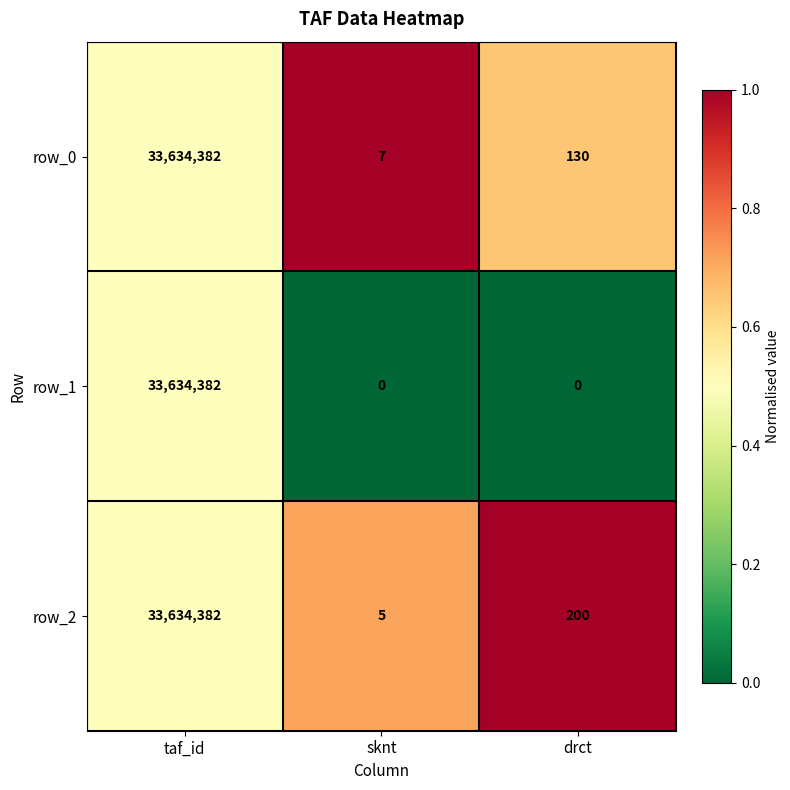

At drct, list the series in order from largest to smallest.

row_2, row_0, row_1